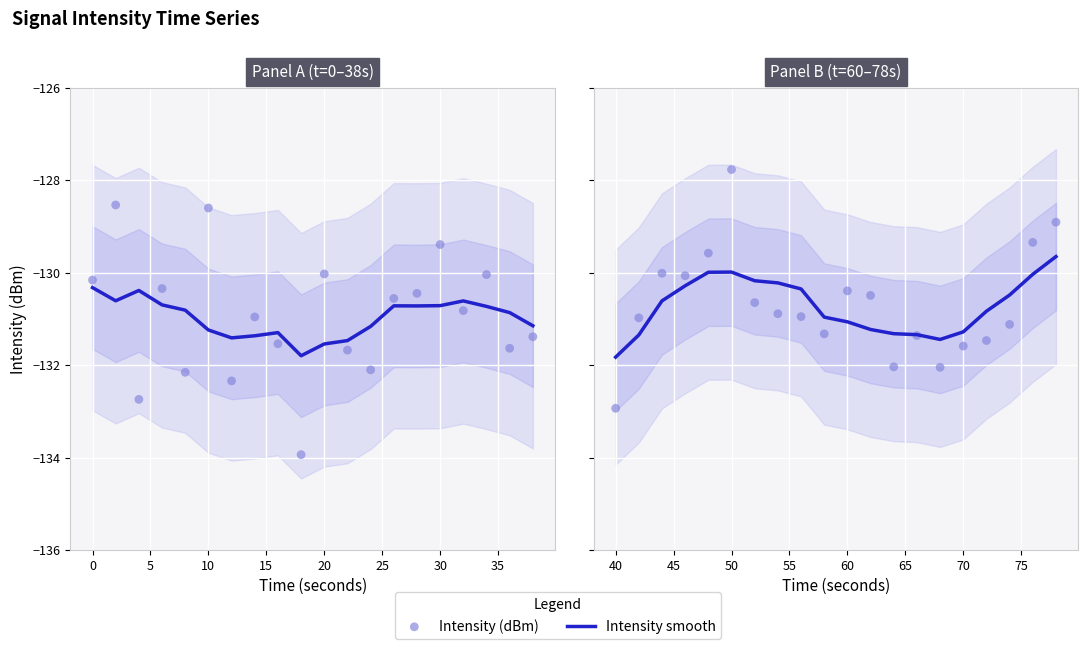

Which series has the widest spread of Y values?

Intensity (dBm)